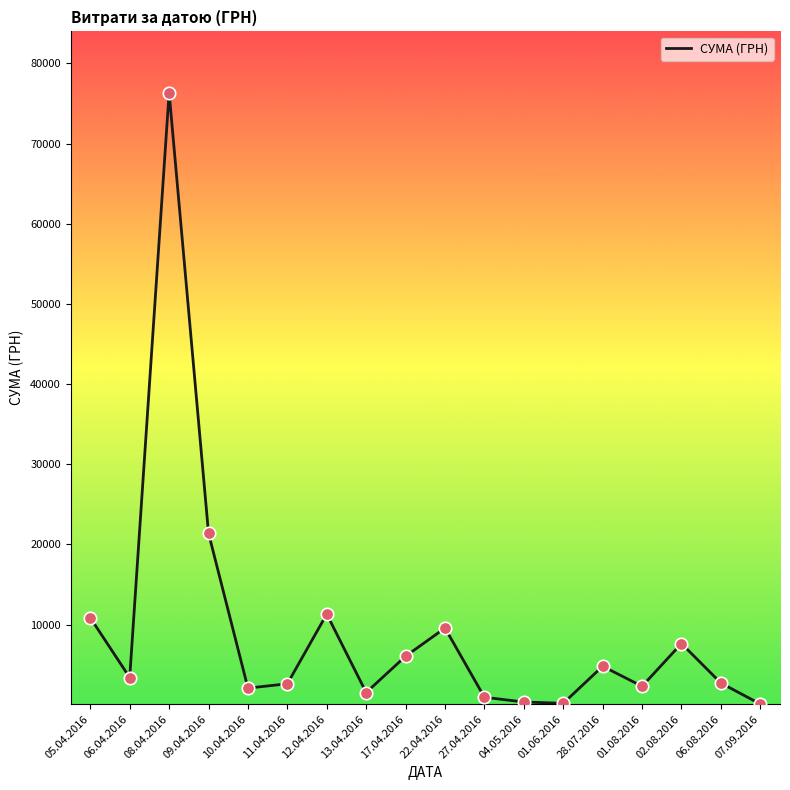

What is the change in value from 02.08.2016 to 06.08.2016?

-4926.9